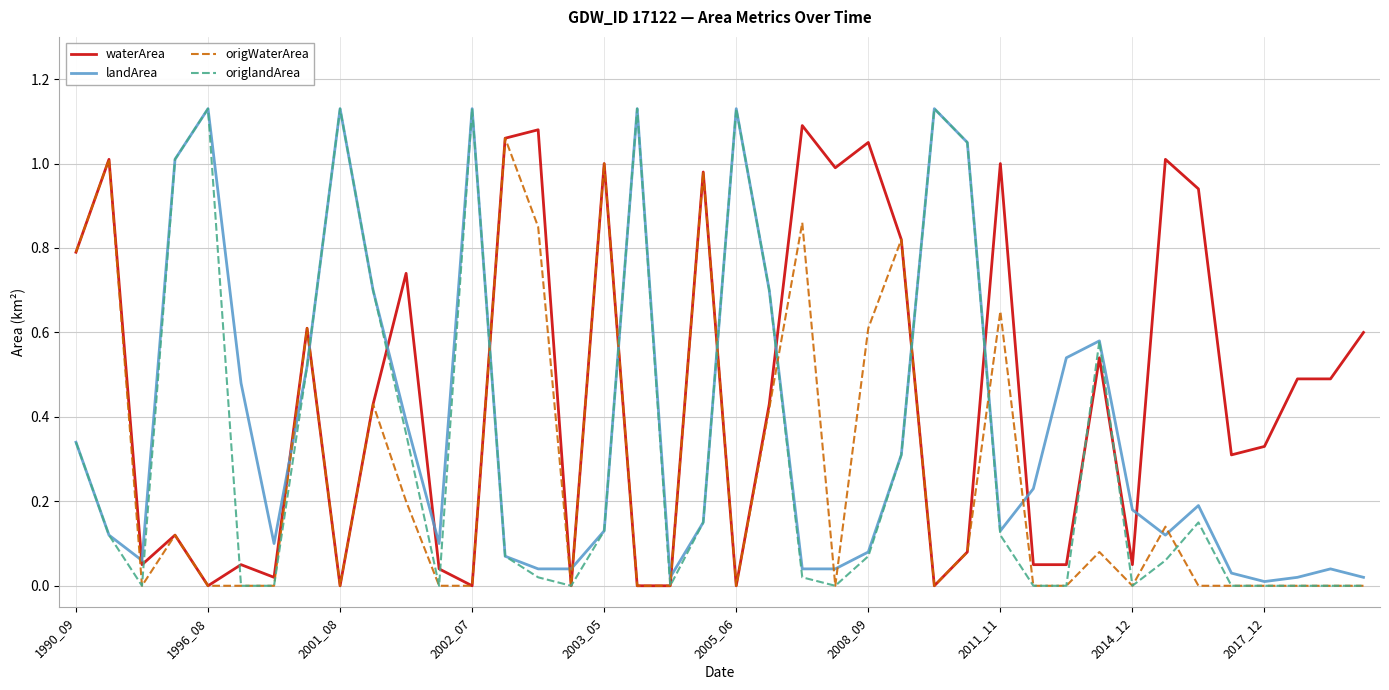

Which series has the largest total across all categories?

waterArea